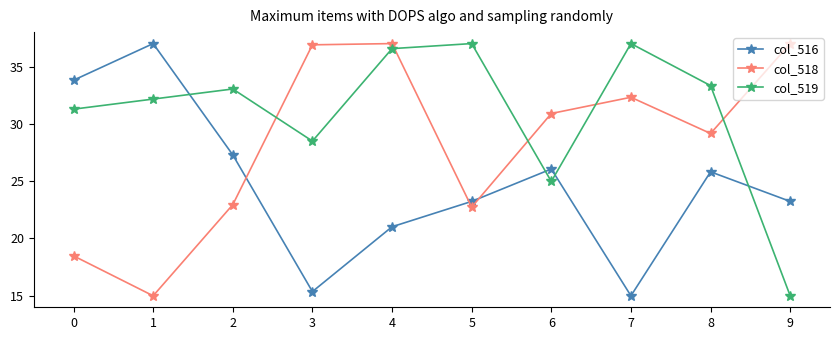

The value of col_516 at 6 is 34.9. True or false?

False